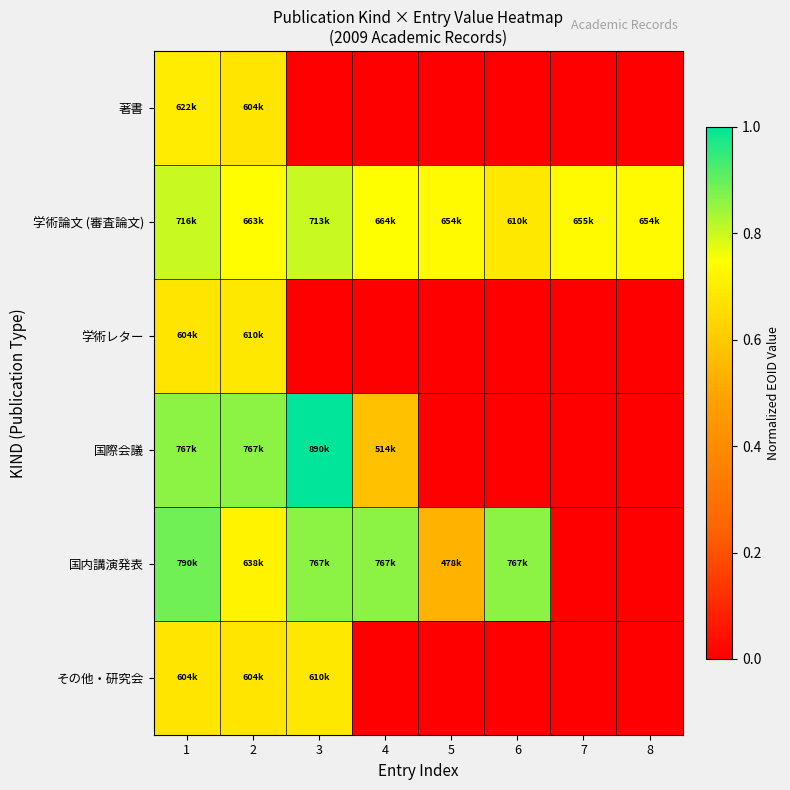

Between 7 and 1, which is larger?

1